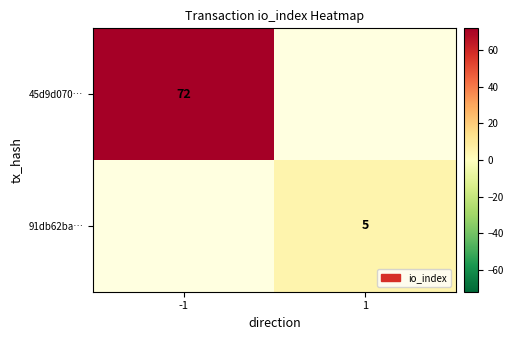

Which category has the lowest value across all series?

1